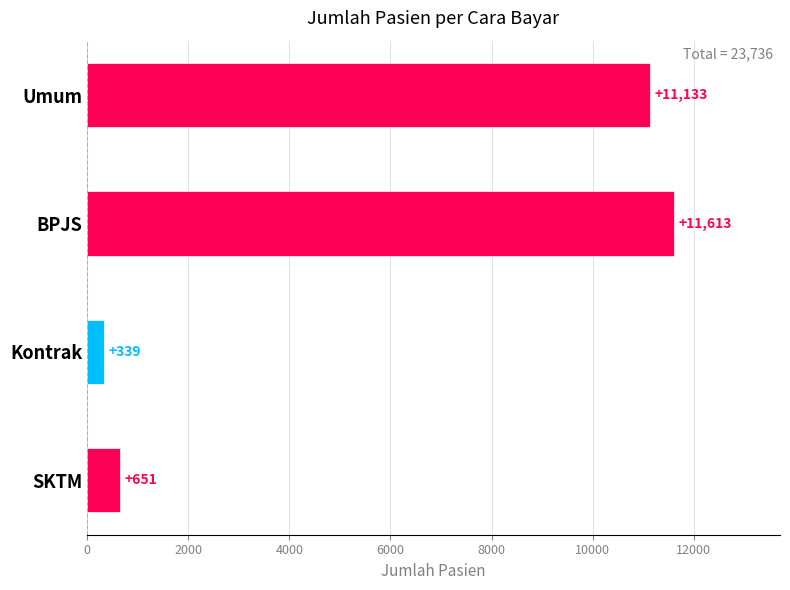

Which category has the highest value across all series?

BPJS